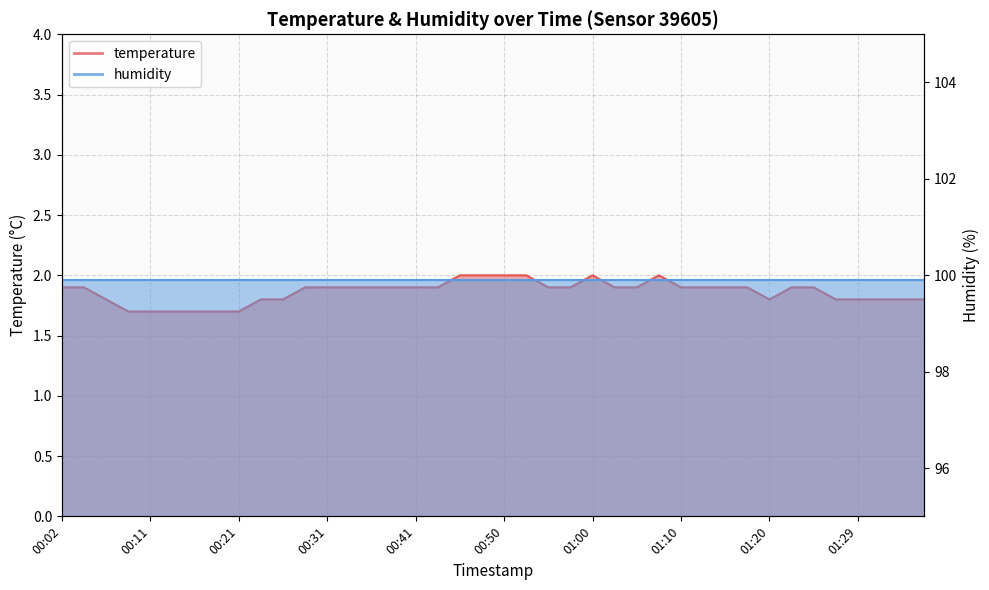

The chart shows a value of 1.9 at 00:02. True or false?

True